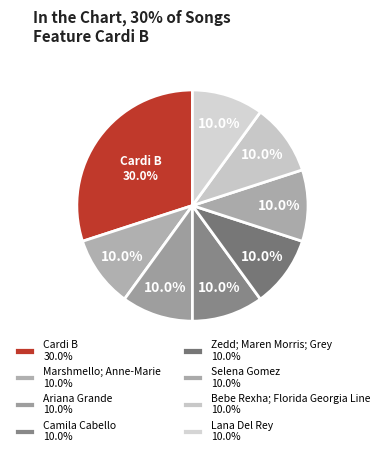

How many segments does this pie chart have?

8